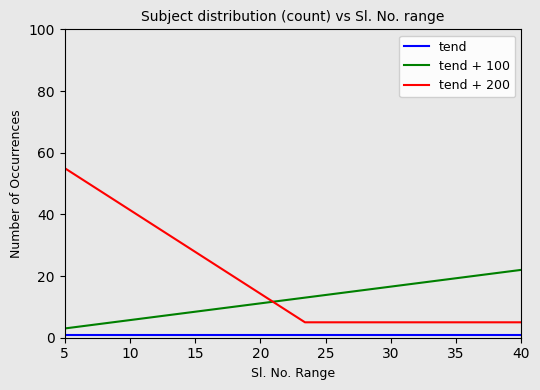

Which series has the largest range (max minus min)?

tend + 200